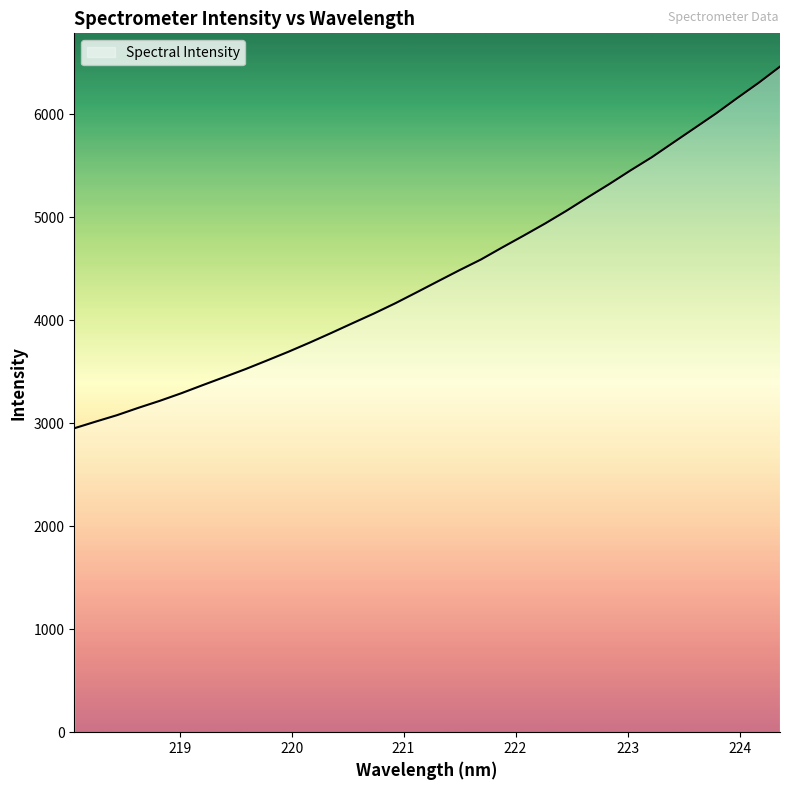

What is the difference between the maximum and minimum values?

3510.9